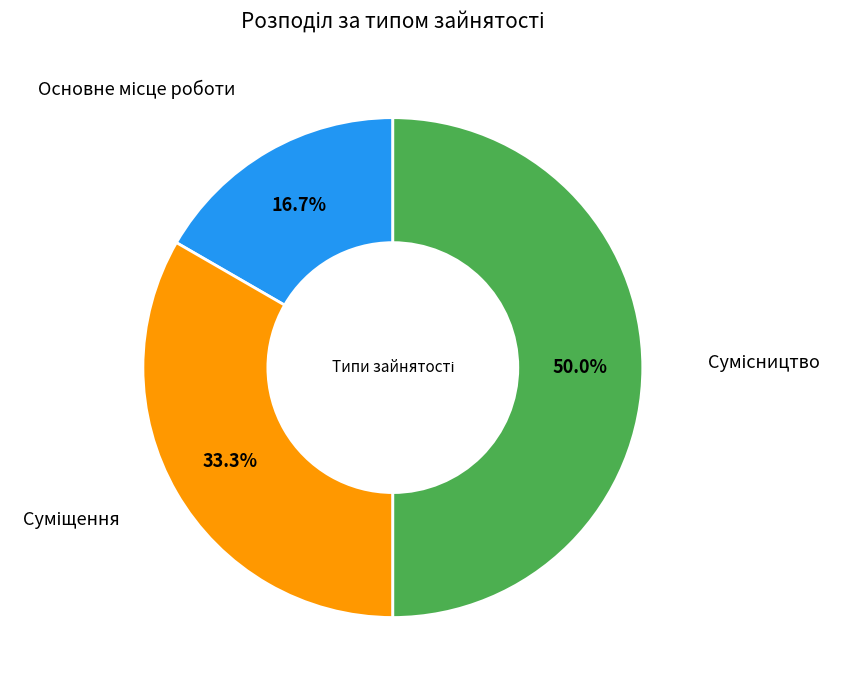

To the nearest percent, what is the difference between the Основне місце роботи and Сумісництво slice percentages?

33%